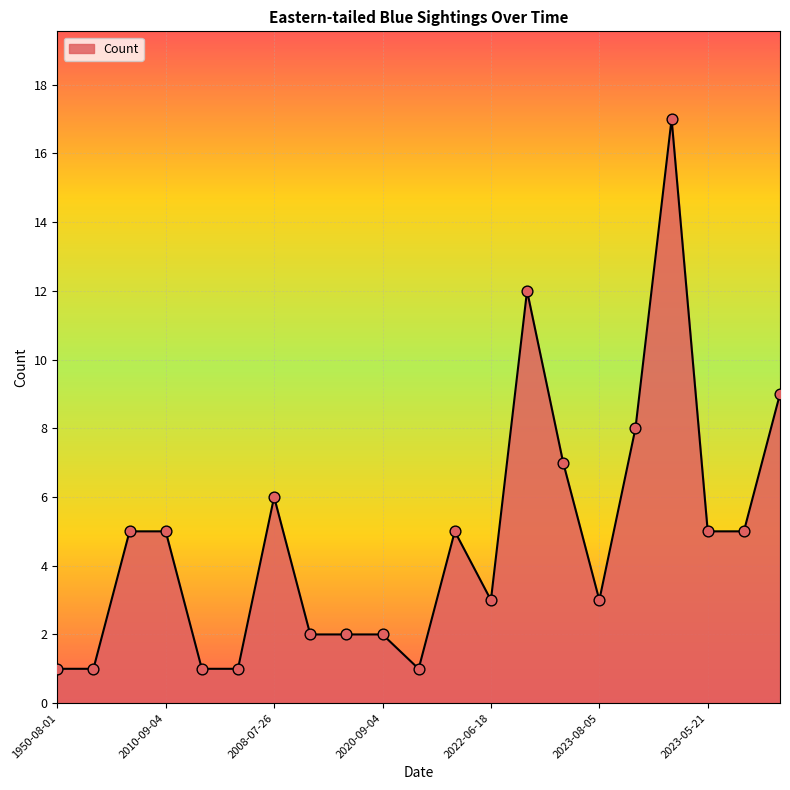

What is the difference between the maximum and minimum values?

16